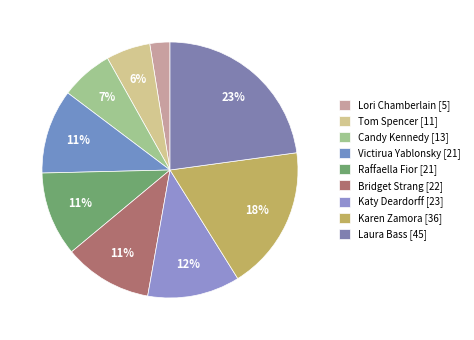

How many slices are in this pie chart?

9